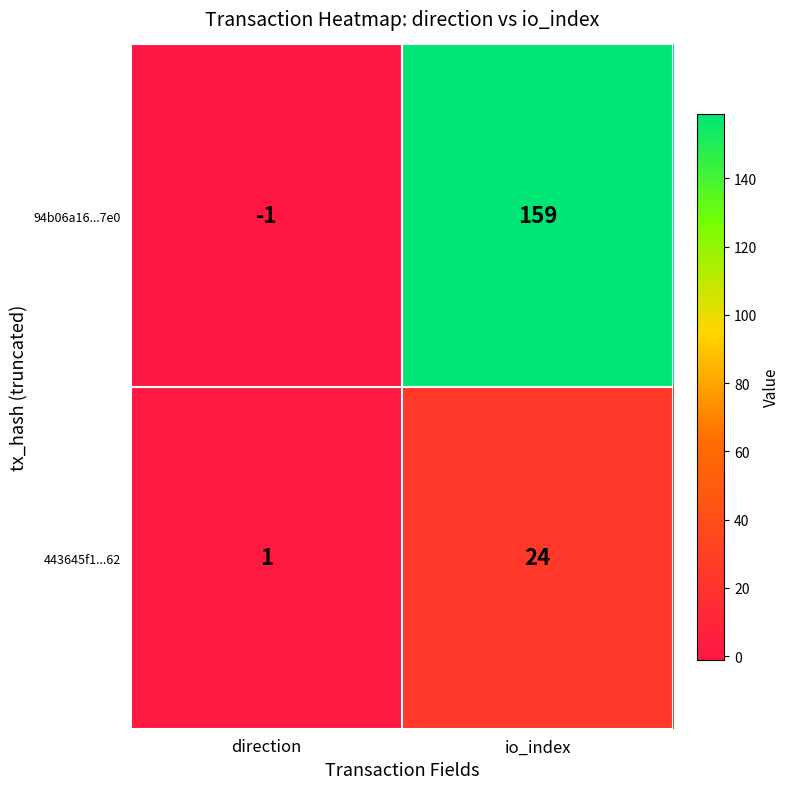

What is the maximum value shown in the chart?

159